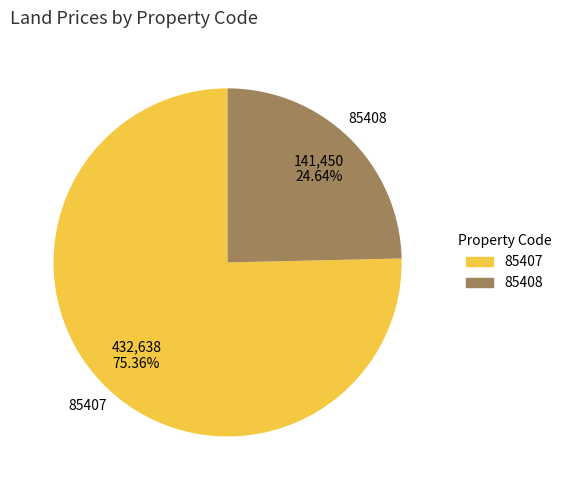

Is it true that 85408 is 25% of the pie?

True